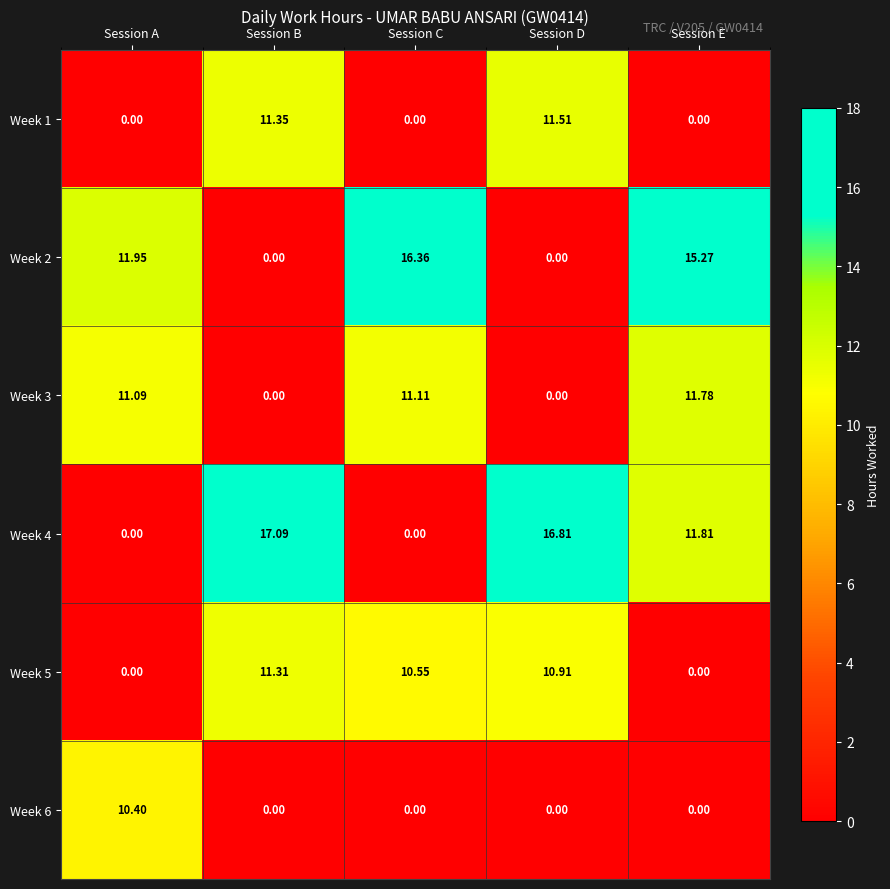

At how many categories does at least one series exceed 8?

5